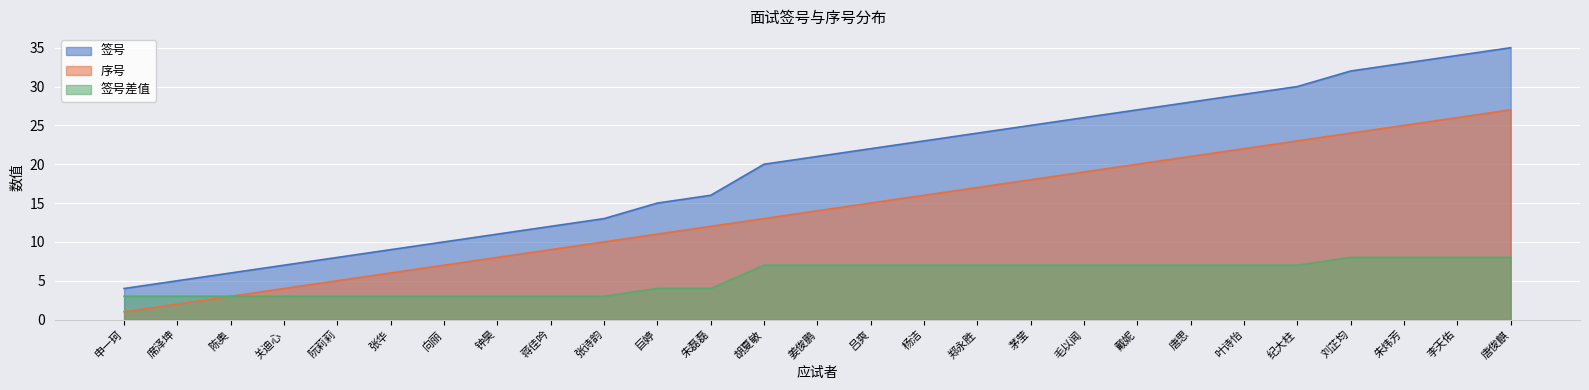

Read the 序号 value at 胡夏敏, to the nearest 10.

10